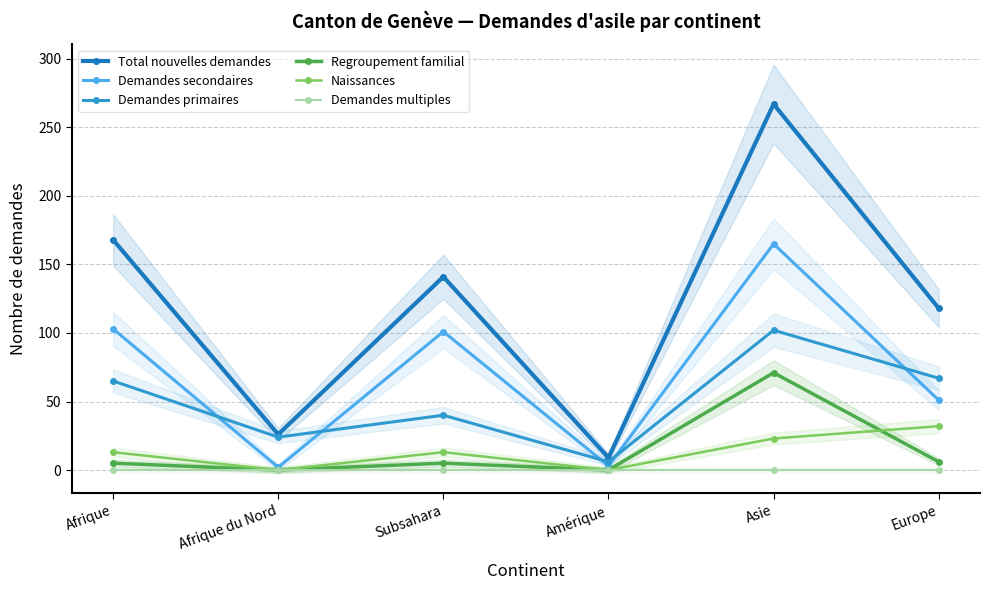

At which category is the sum across all series the highest?

Asie